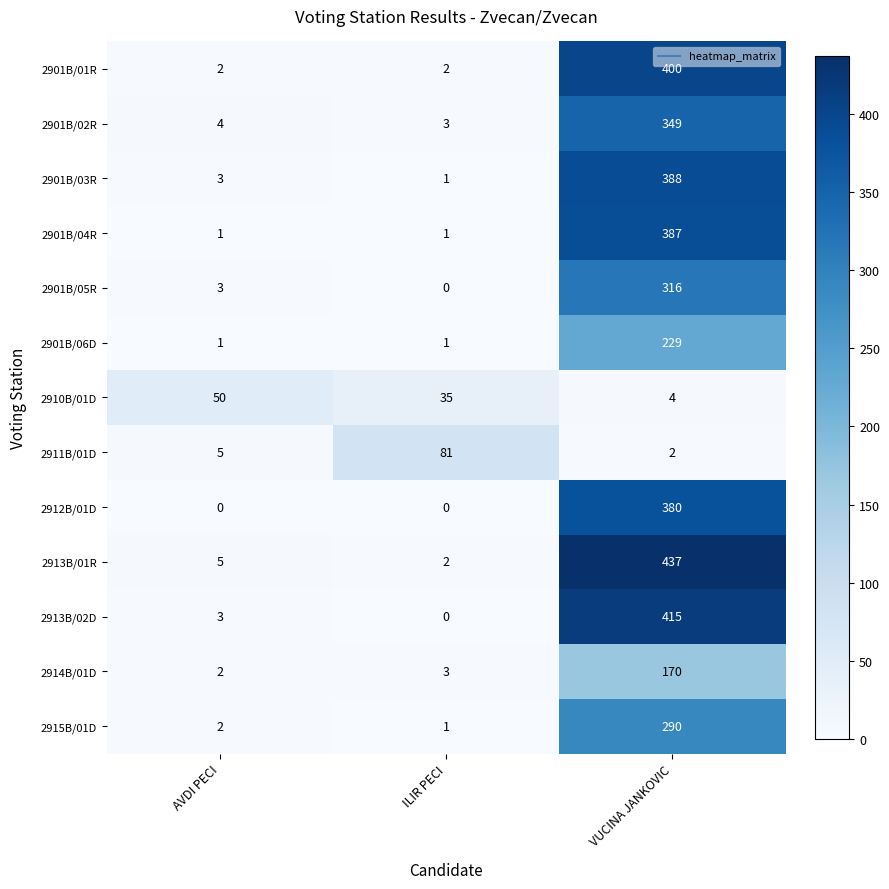

List the series in order of their peak value, highest first.

2913B/01R, 2913B/02D, 2901B/01R, 2901B/03R, 2901B/04R, 2912B/01D, 2901B/02R, 2901B/05R, 2915B/01D, 2901B/06D, 2914B/01D, 2911B/01D, 2910B/01D